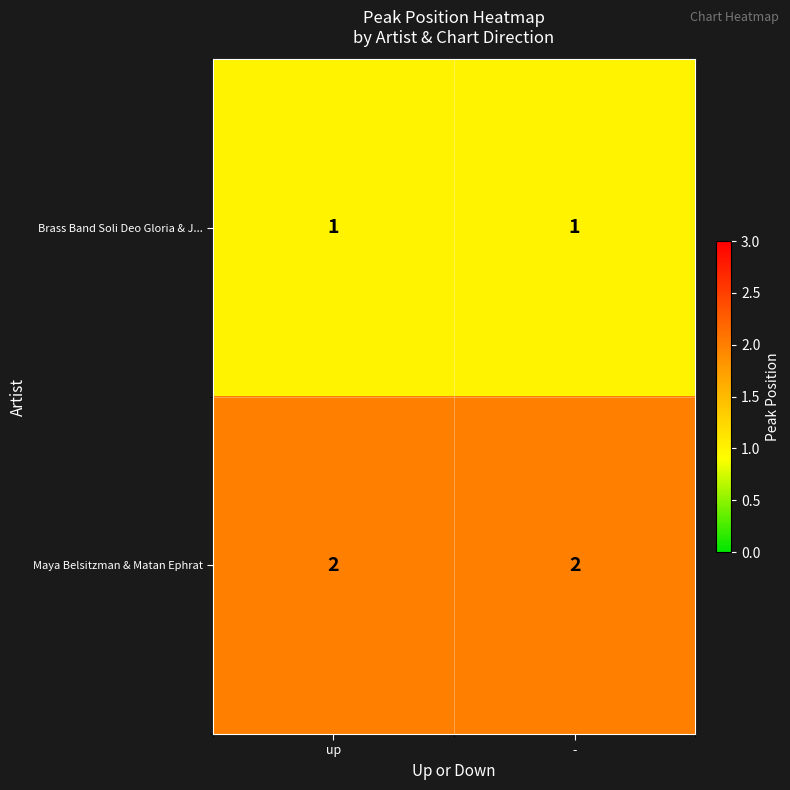

Is the value of Maya Belsitzman & Matan Ephrat at - greater than the value of Brass Band Soli Deo Gloria & J... at -?

Yes